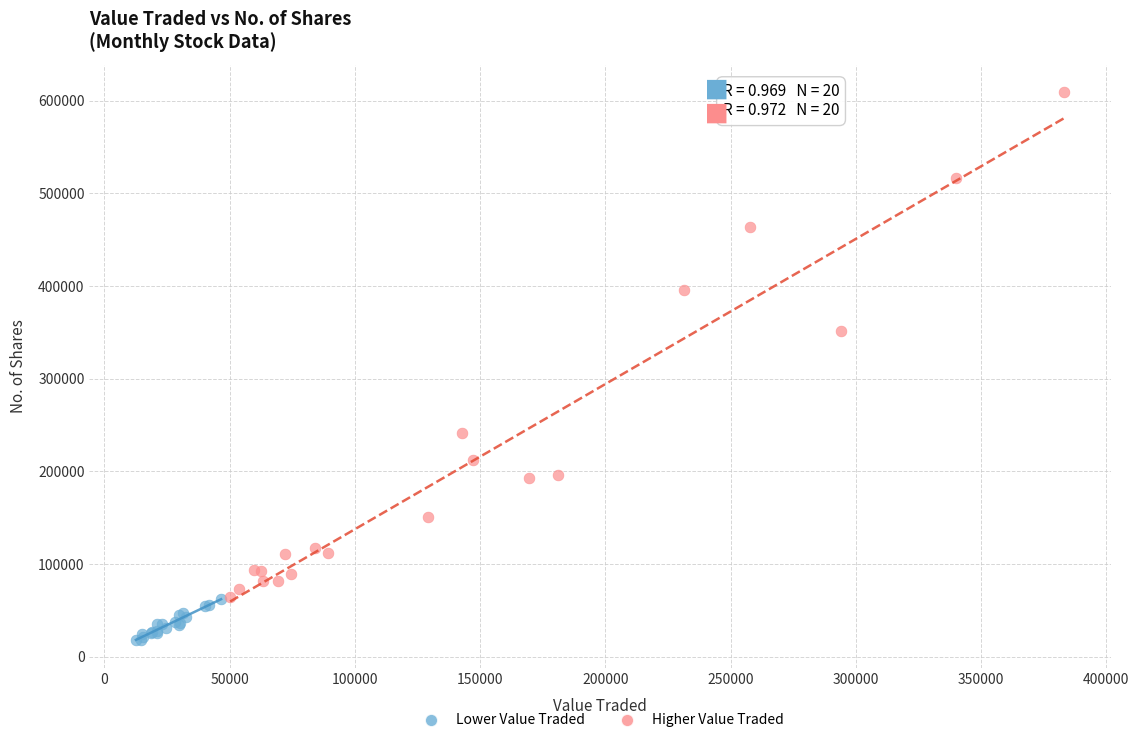

Which series has the widest spread of Y values?

Higher Value Traded